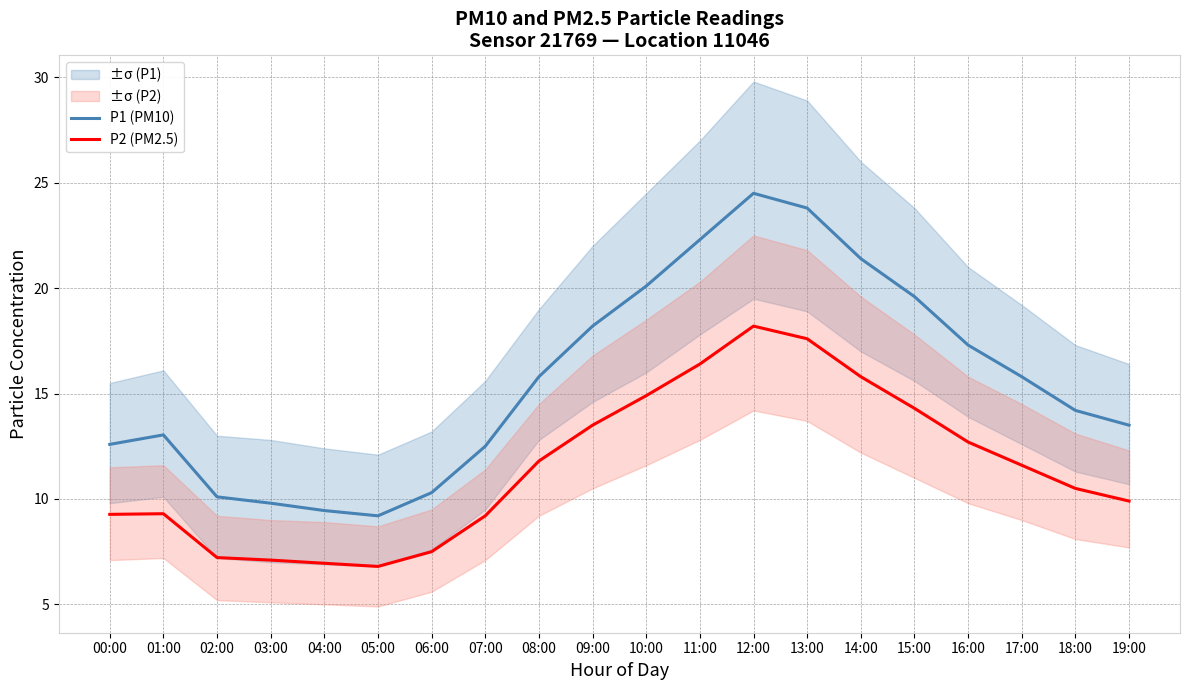

True or false: P1 (PM10) and P2 (PM2.5) intersect in this chart.

False